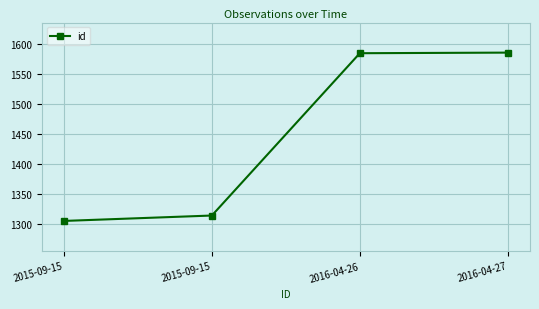

At which category does the chart reach its peak across all series?

2016-04-27